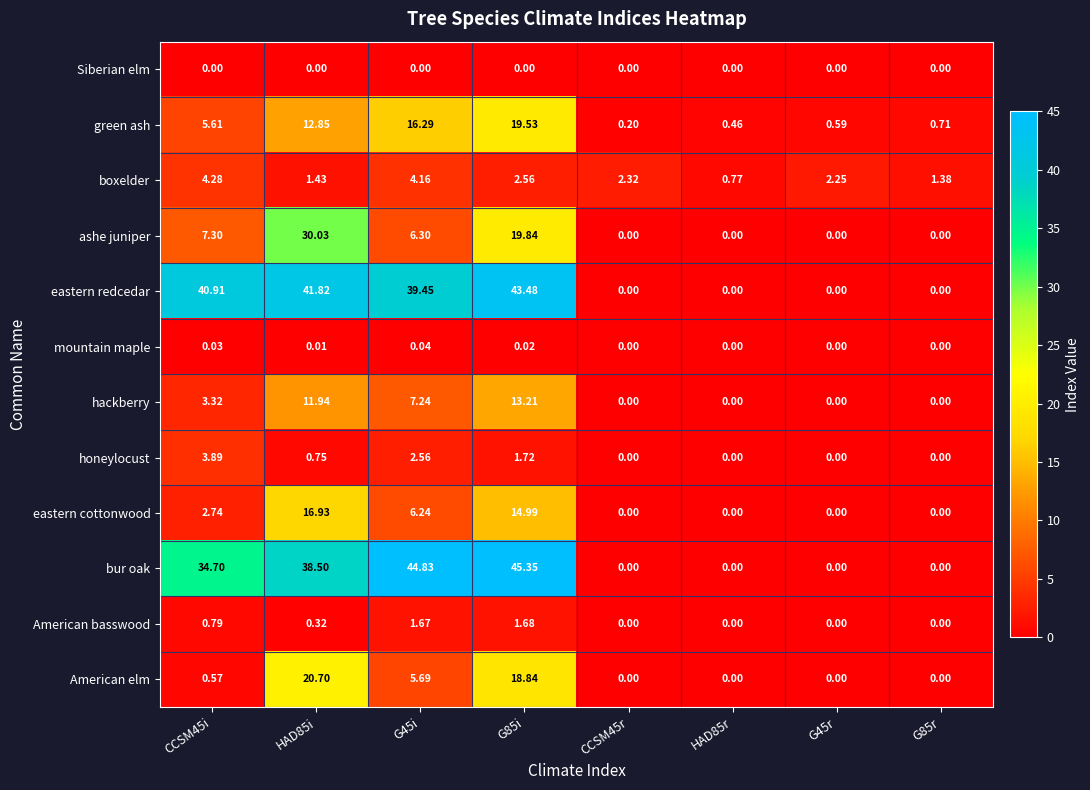

Which series has the widest spread of values?

bur oak